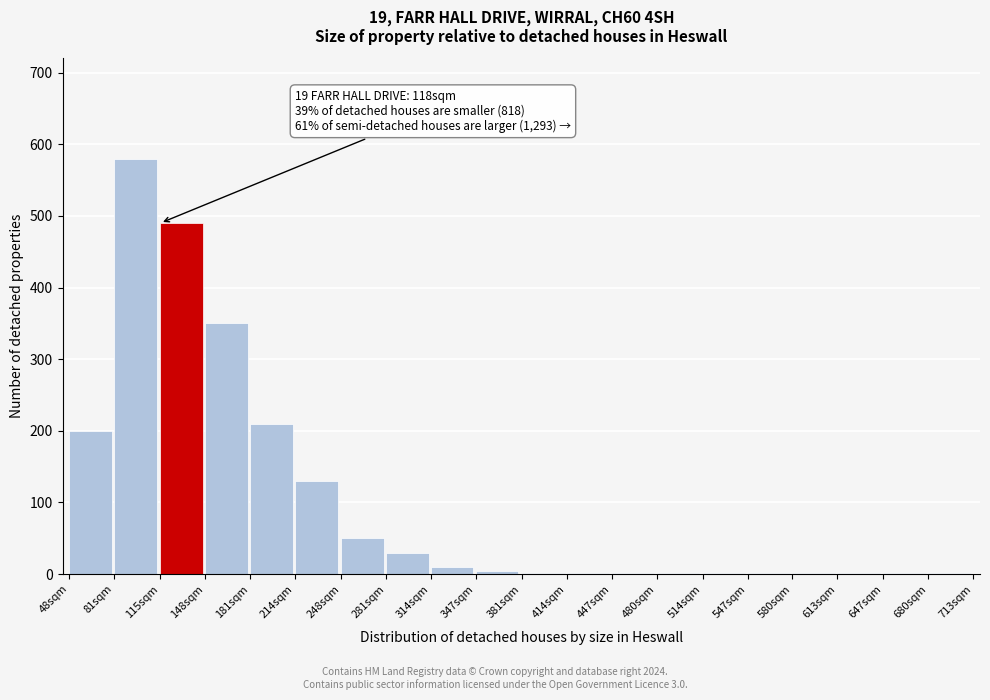

Read the value at 181sqm.

210